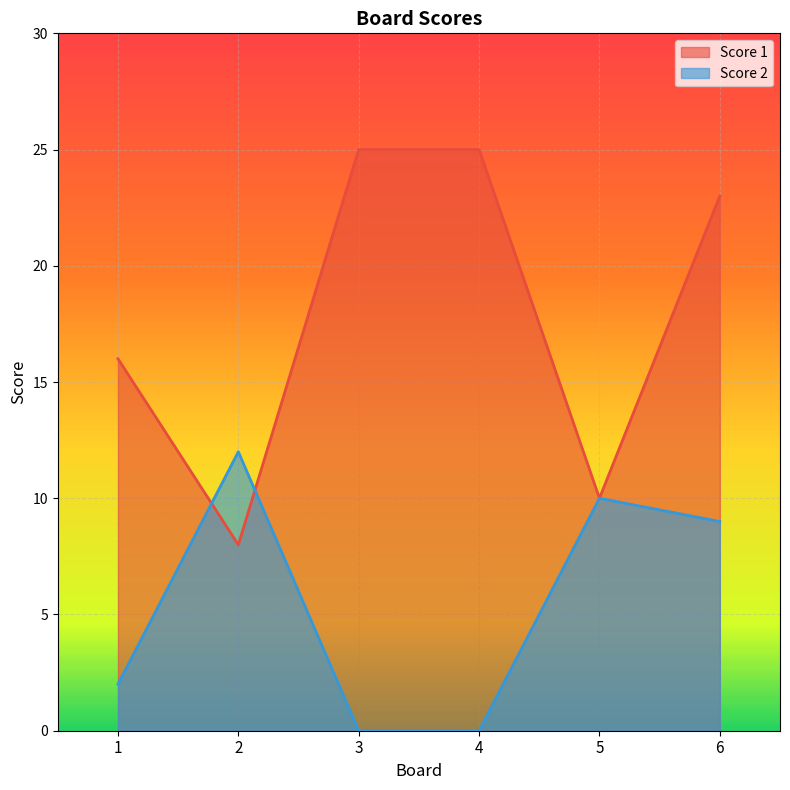

How many lines are shown in the chart?

2